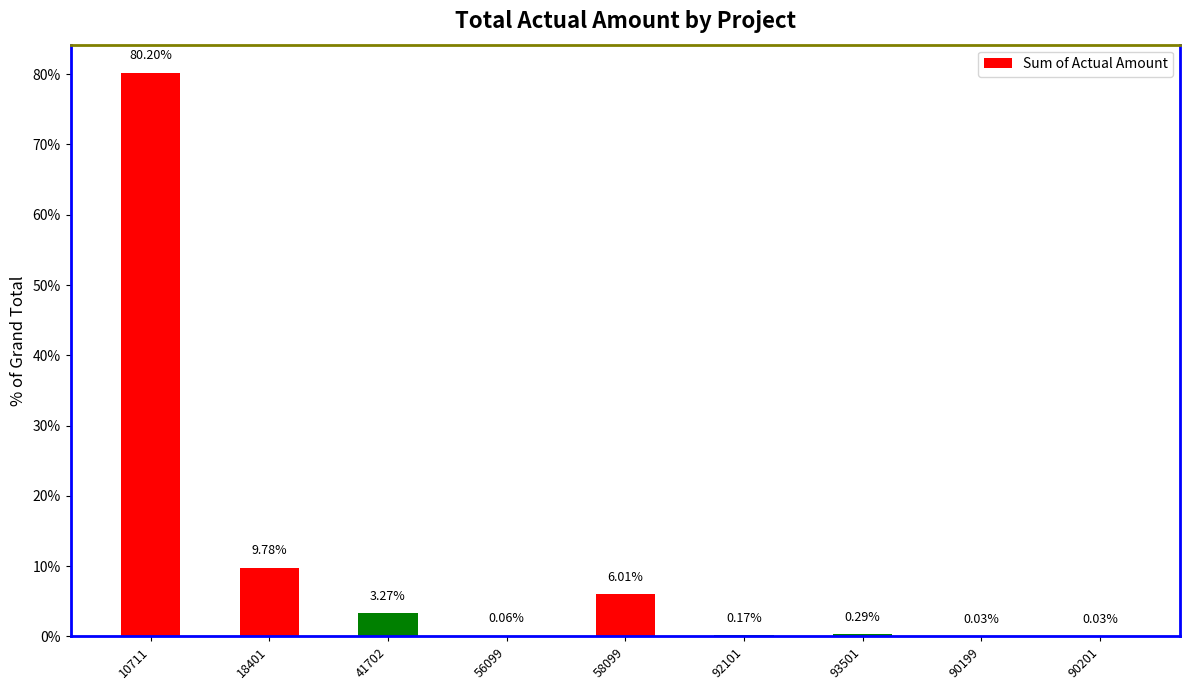

What is the maximum value shown in the chart?

80.2